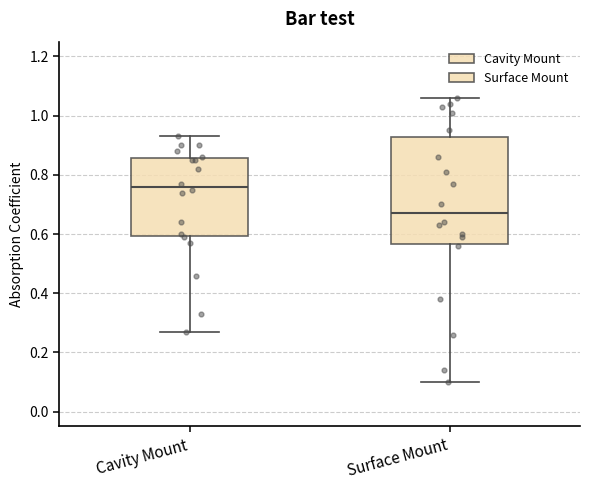

Which box's median line is the highest?

Cavity Mount